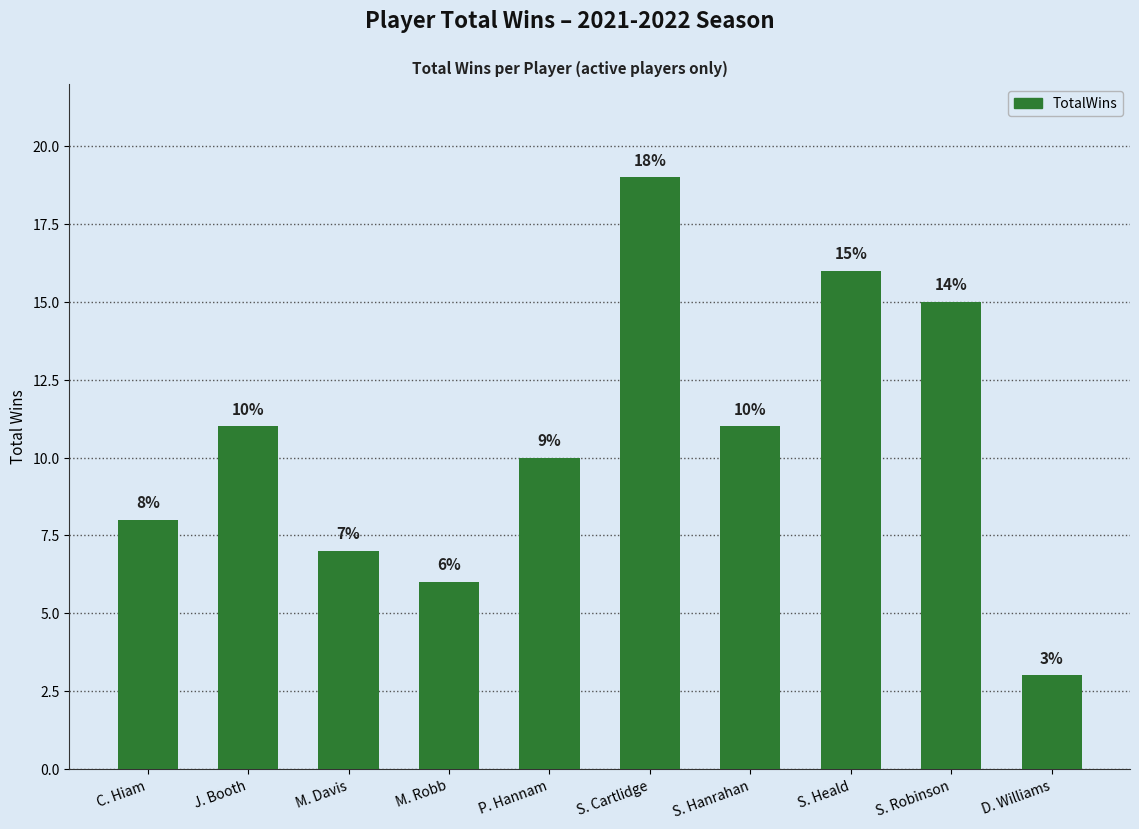

What is the value of the 4th bar from the left?

6